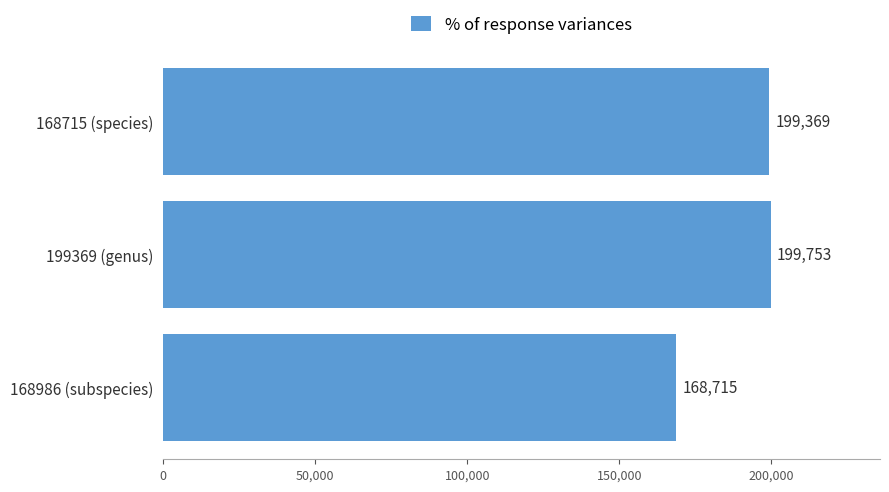

Is it true that the value at 168715 (species) is 199369?

True